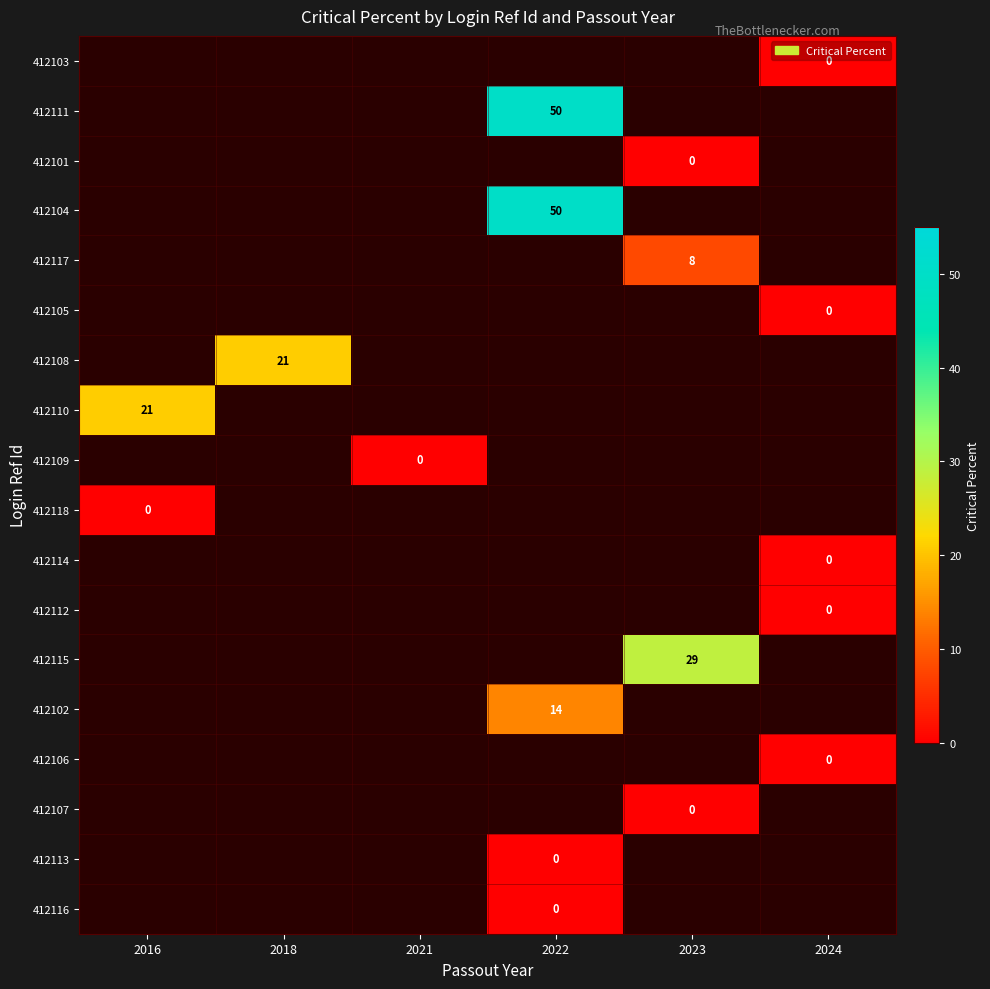

True or false: 412108 has a value of 8 at 2018.

False